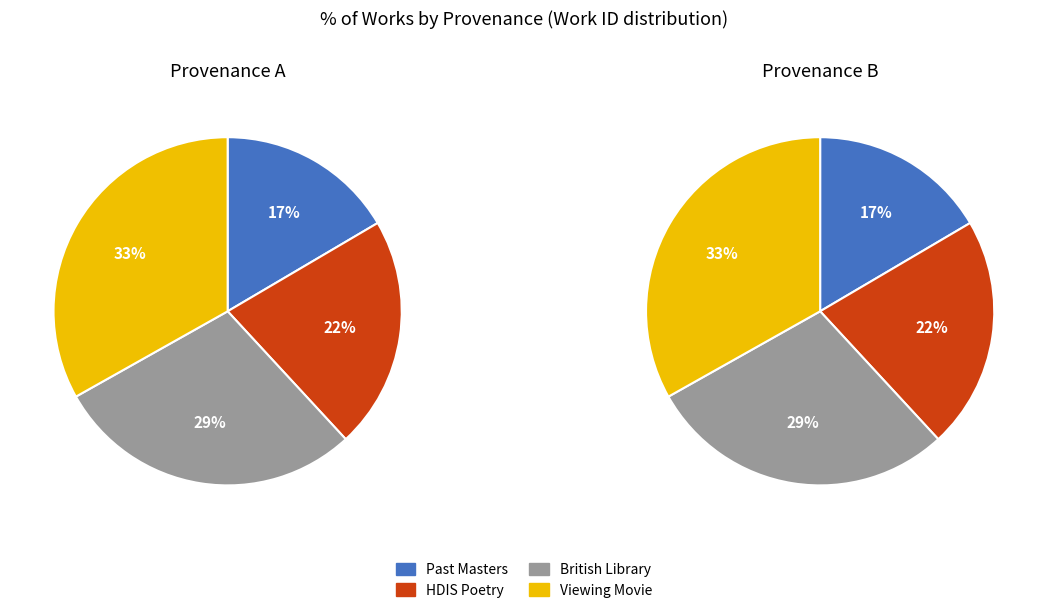

To the nearest percent, what is the difference between the Reading in the British Library and Viewing the Movie slice percentages?

4%